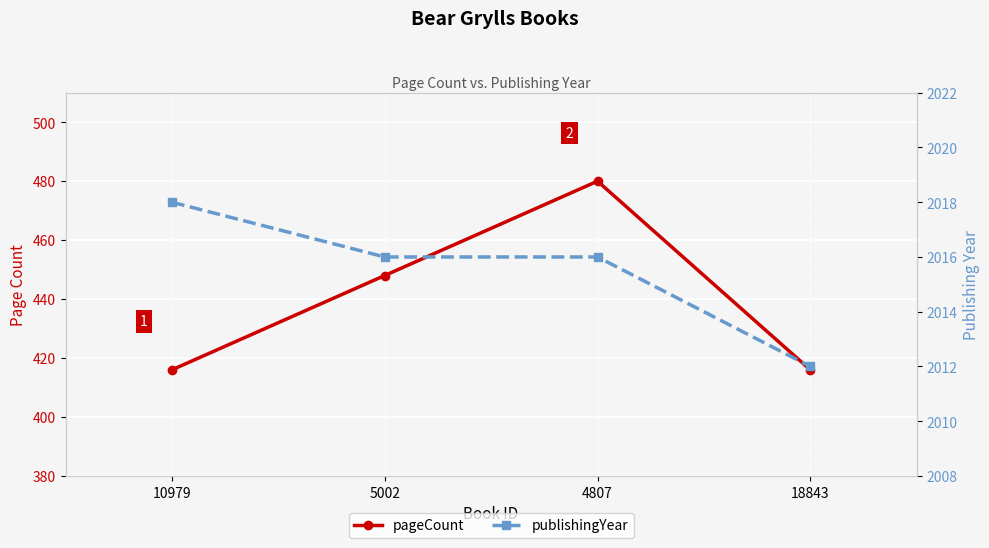

At which category does pageCount reach its first local peak?

4807